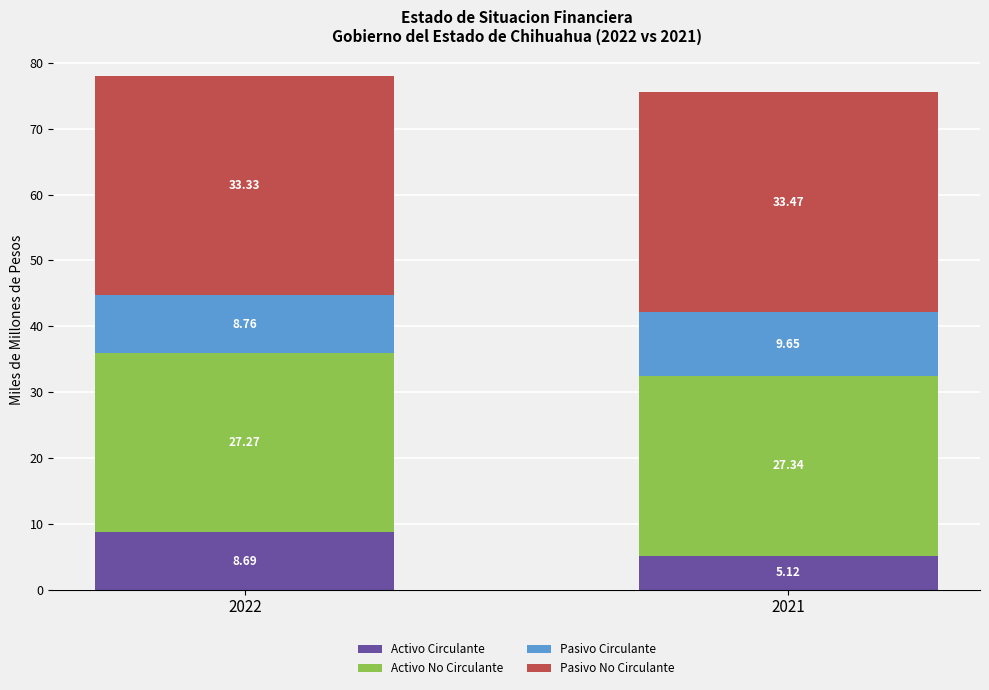

What is the average value of the Activo Circulante series?

6.9